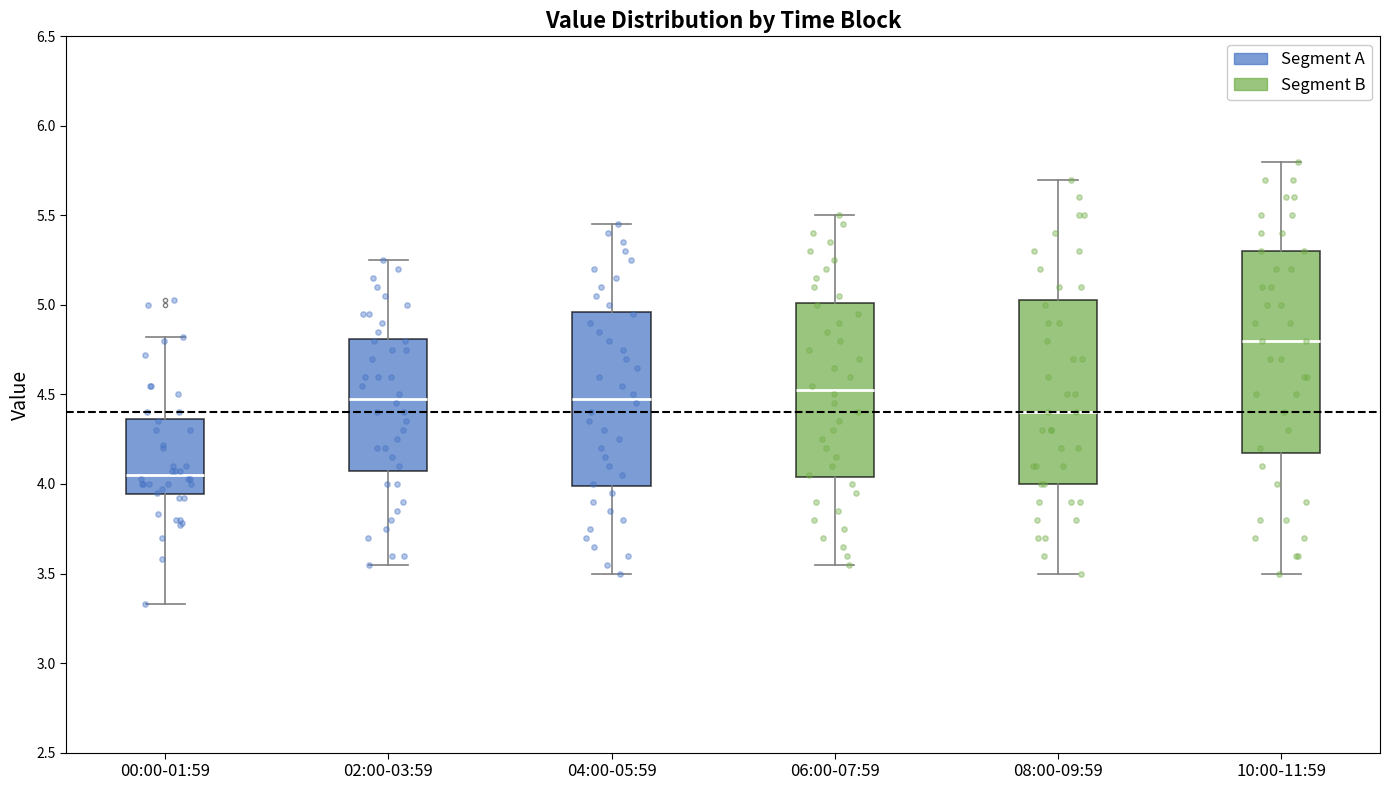

Reading left to right, read every box against the y-axis: the position of its median line, the range the box covers, and the ends of its whiskers. The values are not printed on the chart, so give them approximately, as read against the axis.

00:00-01:59: median 4.05, box 3.95 to 4.35, whiskers 3.35 to 4.80
02:00-03:59: median 4.50, box 4.10 to 4.80, whiskers 3.55 to 5.25
04:00-05:59: median 4.50, box 4.00 to 4.95, whiskers 3.50 to 5.45
06:00-07:59: median 4.55, box 4.05 to 5.00, whiskers 3.55 to 5.50
08:00-09:59: median 4.40, box 4.00 to 5.05, whiskers 3.50 to 5.70
10:00-11:59: median 4.80, box 4.20 to 5.30, whiskers 3.50 to 5.80